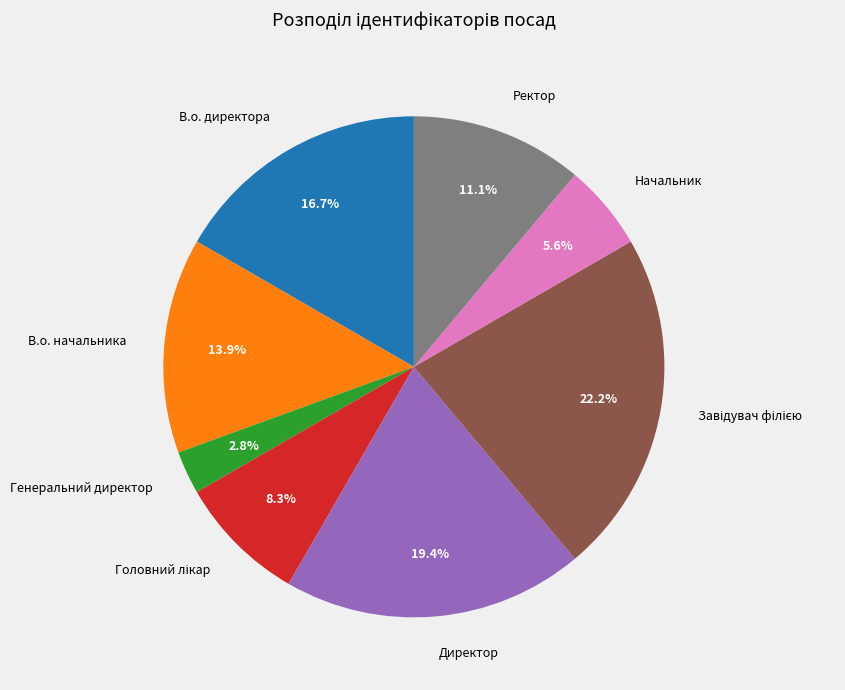

Which has a higher value, Ректор or Генеральний директор?

Ректор